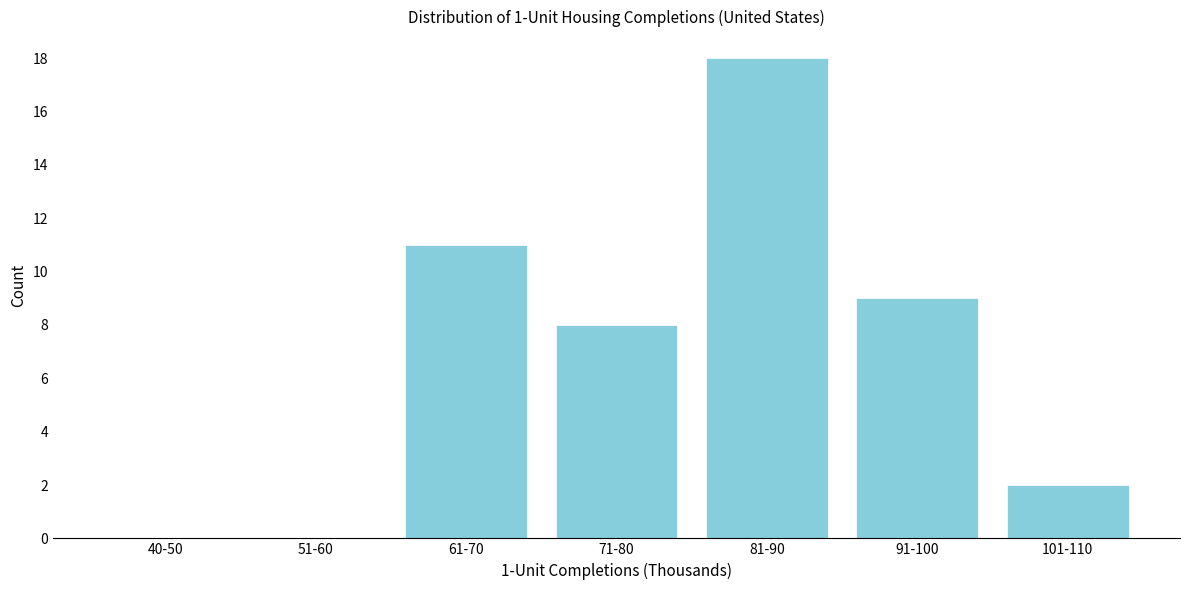

Reading left to right, extract all data points from this chart.

40-50=0	51-60=0	61-70=11	71-80=8	81-90=18	91-100=9	101-110=2